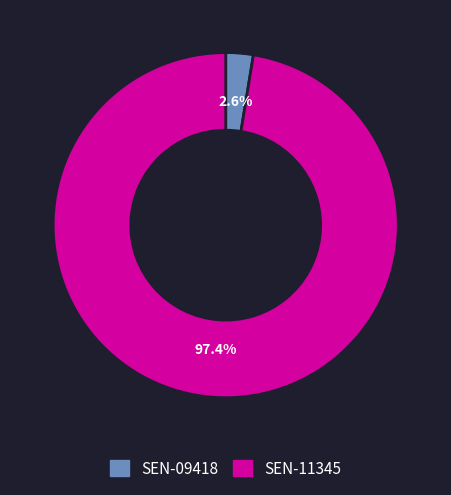

How many segments does this pie chart have?

2